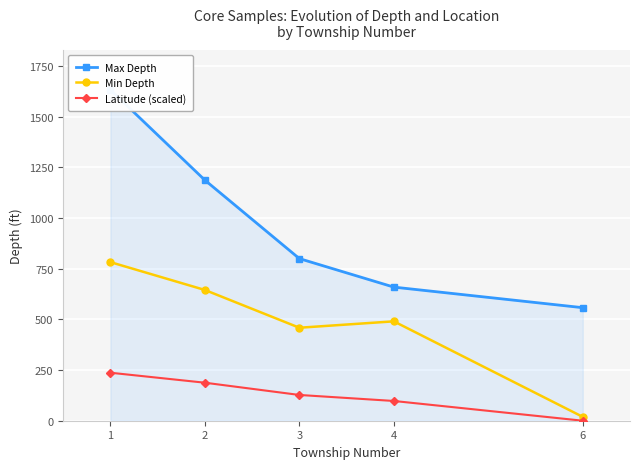

True or false: Min Depth and Latitude (scaled) intersect in this chart.

False